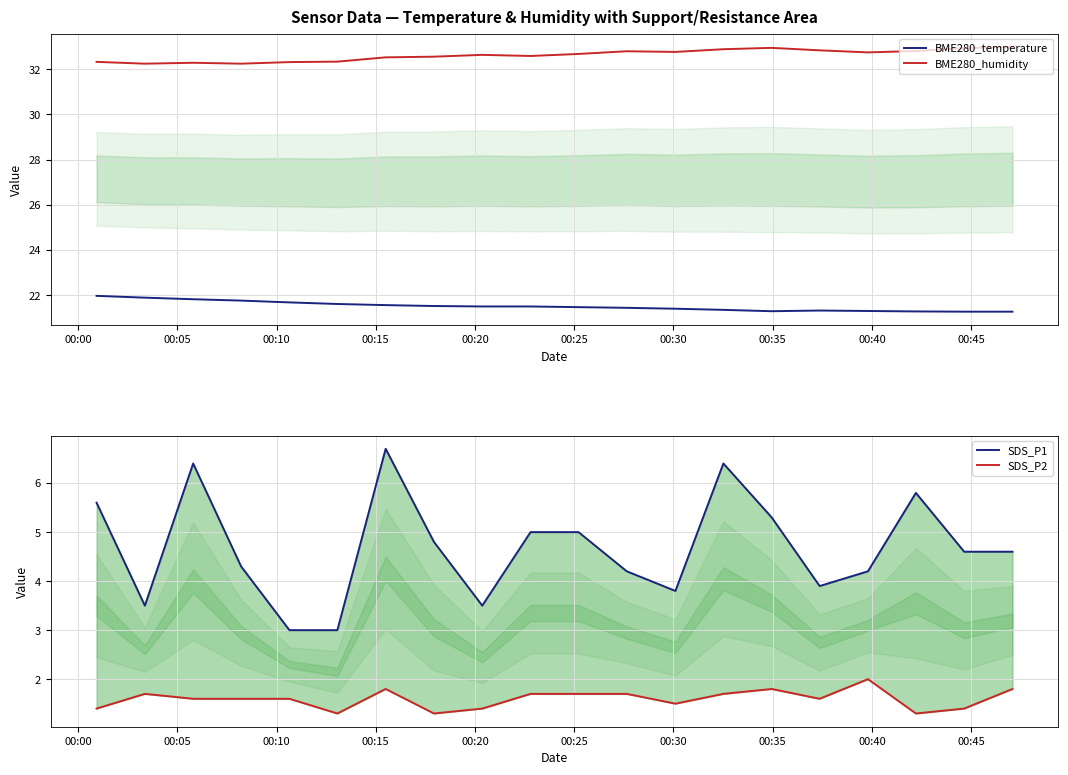

How many data points in SDS_P1 are less than 4?

6